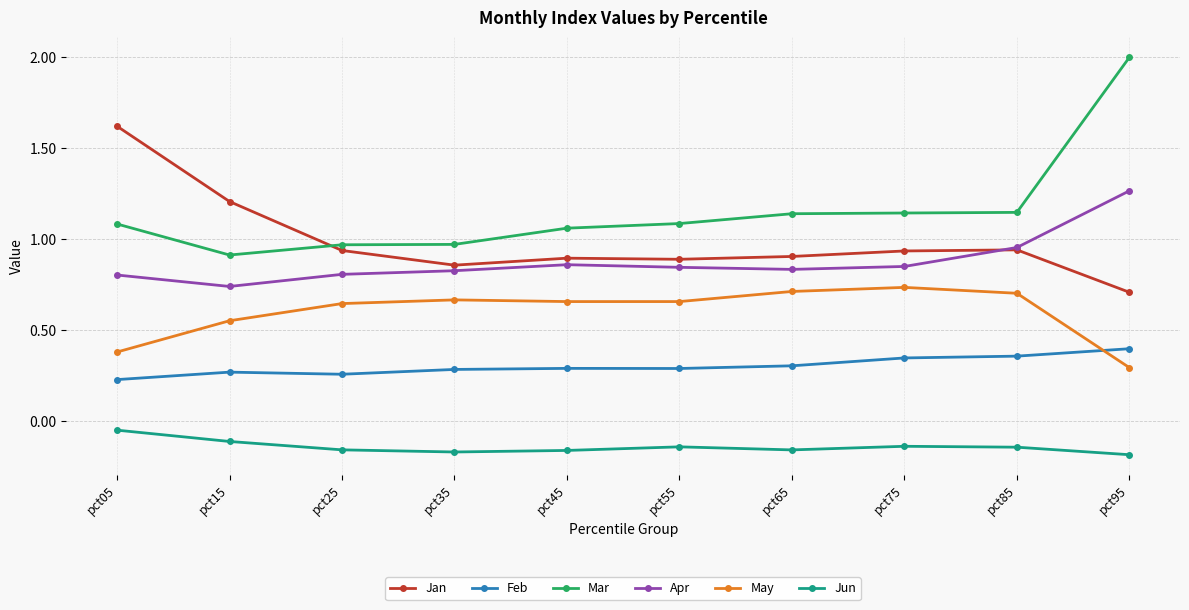

The Mar series shows 1.1 at pct55. True or false?

True